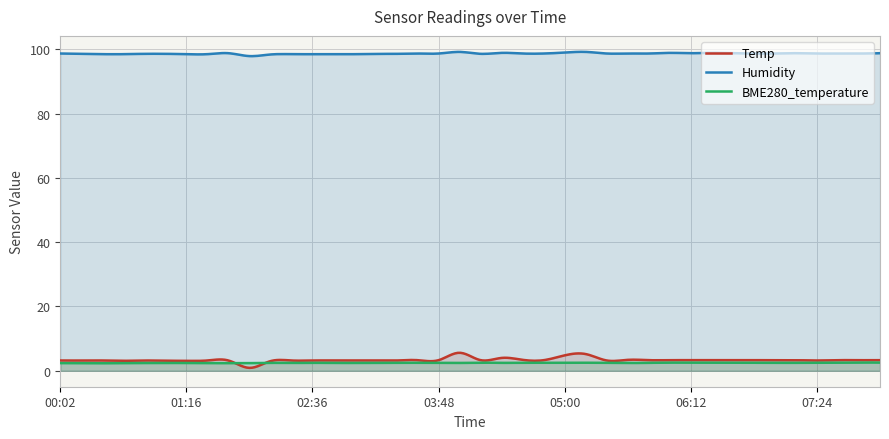

At which category does Humidity reach its first local valley?

02:00